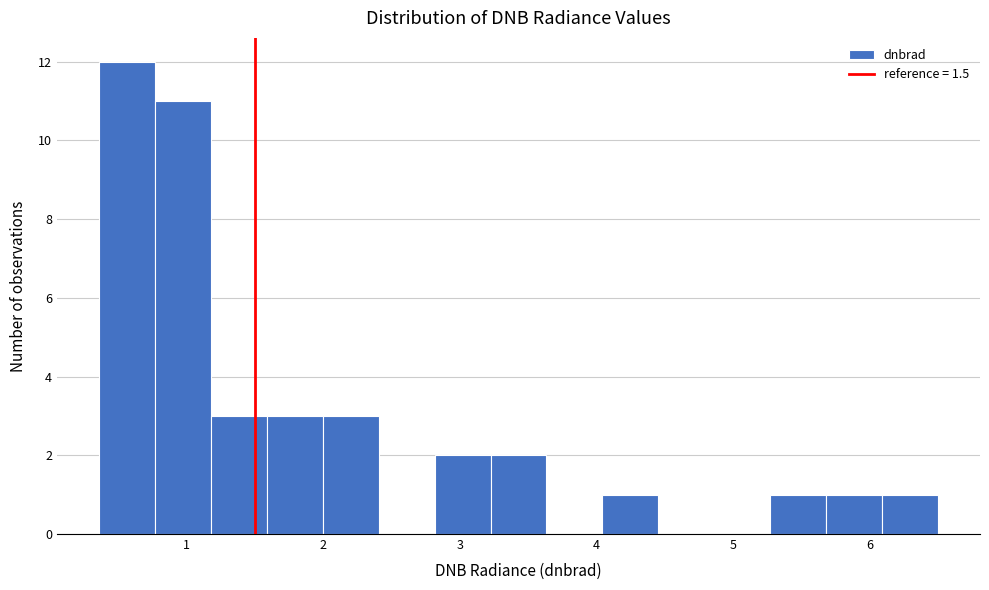

Reading left to right, transcribe this chart: for each bar, give the range it covers on the x-axis and its height. Neither the bar edges nor the heights are printed on the chart, so give them approximately, as read against the axes.

0.4 to 0.8: 12
0.8 to 1.2: 11
1.2 to 1.6: 3
1.6 to 2.0: 3
2.0 to 2.4: 3
2.4 to 2.8: 0
2.8 to 3.2: 2
3.2 to 3.6: 2
3.6 to 4.0: 0
4.0 to 4.5: 1
4.5 to 4.9: 0
4.9 to 5.3: 0
5.3 to 5.7: 1
5.7 to 6.1: 1
6.1 to 6.5: 1